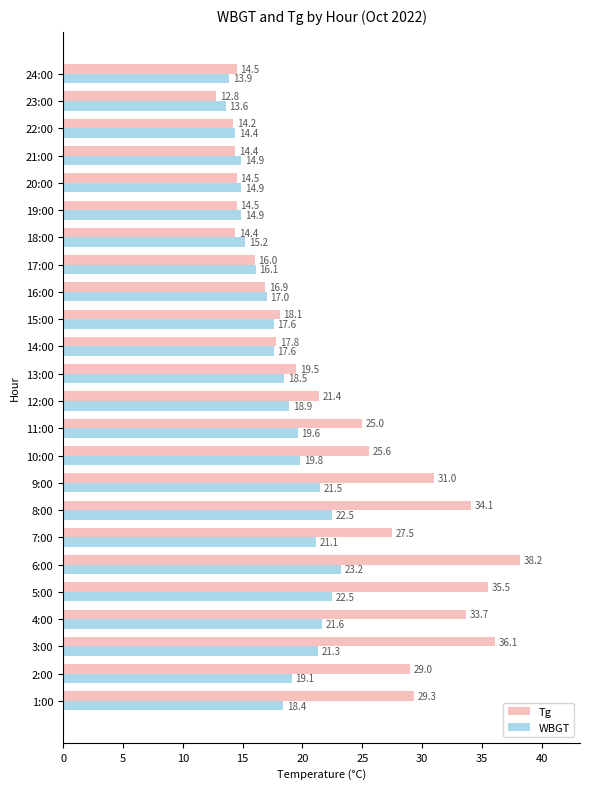

List the series in order of their overall mean, lowest first.

WBGT, Tg